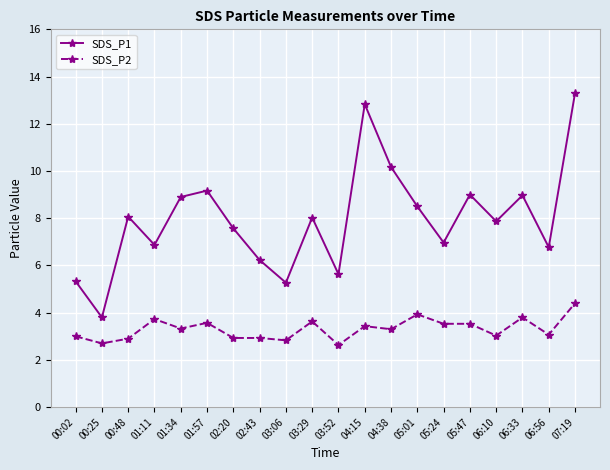

What is the difference between the second highest and second lowest values in the SDS_P1 series?

7.6